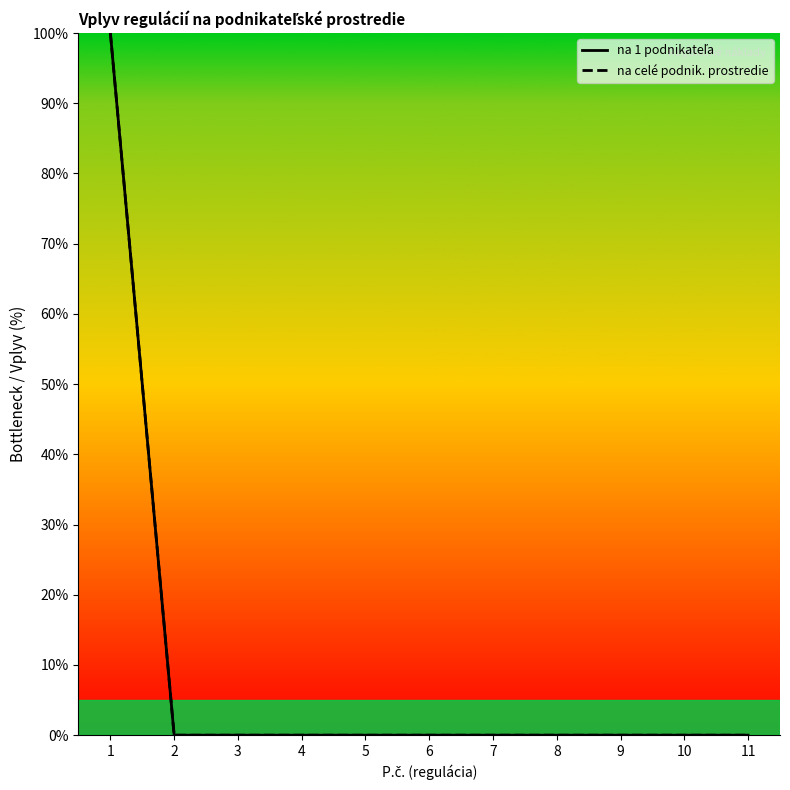

Reading left to right, transcribe all the data shown in this chart.

na 1 podnikateľa: 1=100	2=0	3=0	4=0	5=0	6=0	7=0	8=0	9=0	10=0	11=0
na celé podnik. prostredie: 1=100	2=0	3=0	4=0	5=0	6=0	7=0	8=0	9=0	10=0	11=0